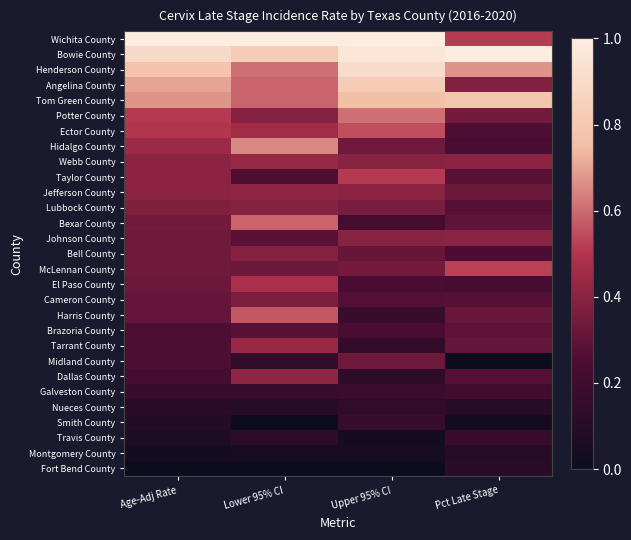

Reading right to left, transcribe all the data shown in this chart.

Wichita County: Pct Late Stage=0.5	Upper 95% CI=1.0	Lower 95% CI=1.0	Age-Adj Rate=1.0
Bowie County: Pct Late Stage=1.0	Upper 95% CI=1.0	Lower 95% CI=0.8	Age-Adj Rate=0.9
Henderson County: Pct Late Stage=0.7	Upper 95% CI=0.9	Lower 95% CI=0.6	Age-Adj Rate=0.8
Angelina County: Pct Late Stage=0.4	Upper 95% CI=0.8	Lower 95% CI=0.6	Age-Adj Rate=0.7
Tom Green County: Pct Late Stage=0.8	Upper 95% CI=0.8	Lower 95% CI=0.6	Age-Adj Rate=0.7
Potter County: Pct Late Stage=0.4	Upper 95% CI=0.6	Lower 95% CI=0.4	Age-Adj Rate=0.5
Ector County: Pct Late Stage=0.3	Upper 95% CI=0.5	Lower 95% CI=0.5	Age-Adj Rate=0.5
Hidalgo County: Pct Late Stage=0.2	Upper 95% CI=0.3	Lower 95% CI=0.7	Age-Adj Rate=0.4
Webb County: Pct Late Stage=0.4	Upper 95% CI=0.4	Lower 95% CI=0.4	Age-Adj Rate=0.4
Taylor County: Pct Late Stage=0.3	Upper 95% CI=0.5	Lower 95% CI=0.3	Age-Adj Rate=0.4
Jefferson County: Pct Late Stage=0.3	Upper 95% CI=0.4	Lower 95% CI=0.4	Age-Adj Rate=0.4
Lubbock County: Pct Late Stage=0.3	Upper 95% CI=0.4	Lower 95% CI=0.4	Age-Adj Rate=0.4
Bexar County: Pct Late Stage=0.3	Upper 95% CI=0.2	Lower 95% CI=0.6	Age-Adj Rate=0.4
Johnson County: Pct Late Stage=0.4	Upper 95% CI=0.4	Lower 95% CI=0.3	Age-Adj Rate=0.3
Bell County: Pct Late Stage=0.3	Upper 95% CI=0.3	Lower 95% CI=0.4	Age-Adj Rate=0.3
McLennan County: Pct Late Stage=0.5	Upper 95% CI=0.4	Lower 95% CI=0.3	Age-Adj Rate=0.3
El Paso County: Pct Late Stage=0.2	Upper 95% CI=0.2	Lower 95% CI=0.5	Age-Adj Rate=0.3
Cameron County: Pct Late Stage=0.3	Upper 95% CI=0.3	Lower 95% CI=0.4	Age-Adj Rate=0.3
Harris County: Pct Late Stage=0.3	Upper 95% CI=0.2	Lower 95% CI=0.6	Age-Adj Rate=0.3
Brazoria County: Pct Late Stage=0.3	Upper 95% CI=0.2	Lower 95% CI=0.3	Age-Adj Rate=0.3
Tarrant County: Pct Late Stage=0.3	Upper 95% CI=0.2	Lower 95% CI=0.4	Age-Adj Rate=0.3
Midland County: Pct Late Stage=0.0	Upper 95% CI=0.3	Lower 95% CI=0.2	Age-Adj Rate=0.3
Dallas County: Pct Late Stage=0.3	Upper 95% CI=0.1	Lower 95% CI=0.4	Age-Adj Rate=0.2
Galveston County: Pct Late Stage=0.2	Upper 95% CI=0.2	Lower 95% CI=0.2	Age-Adj Rate=0.2
Nueces County: Pct Late Stage=0.1	Upper 95% CI=0.1	Lower 95% CI=0.1	Age-Adj Rate=0.1
Smith County: Pct Late Stage=0.0	Upper 95% CI=0.2	Lower 95% CI=0.0	Age-Adj Rate=0.1
Travis County: Pct Late Stage=0.2	Upper 95% CI=0.0	Lower 95% CI=0.1	Age-Adj Rate=0.1
Montgomery County: Pct Late Stage=0.1	Upper 95% CI=0.0	Lower 95% CI=0.0	Age-Adj Rate=0.0
Fort Bend County: Pct Late Stage=0.1	Upper 95% CI=0.0	Lower 95% CI=0.0	Age-Adj Rate=0.0